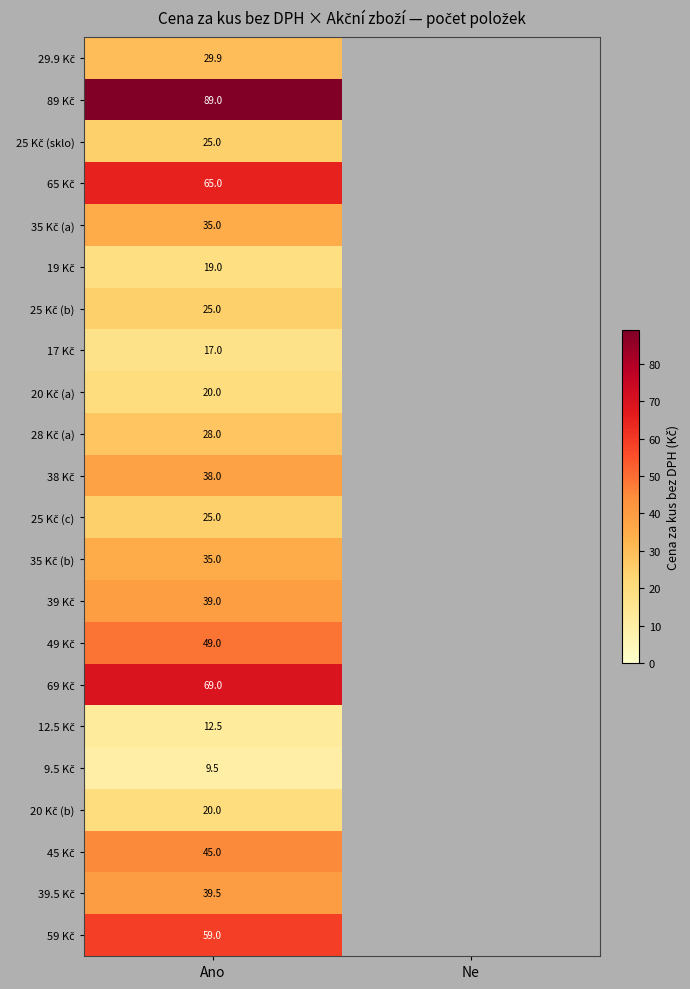

What is the difference between the highest and lowest values at Ano?

79.5